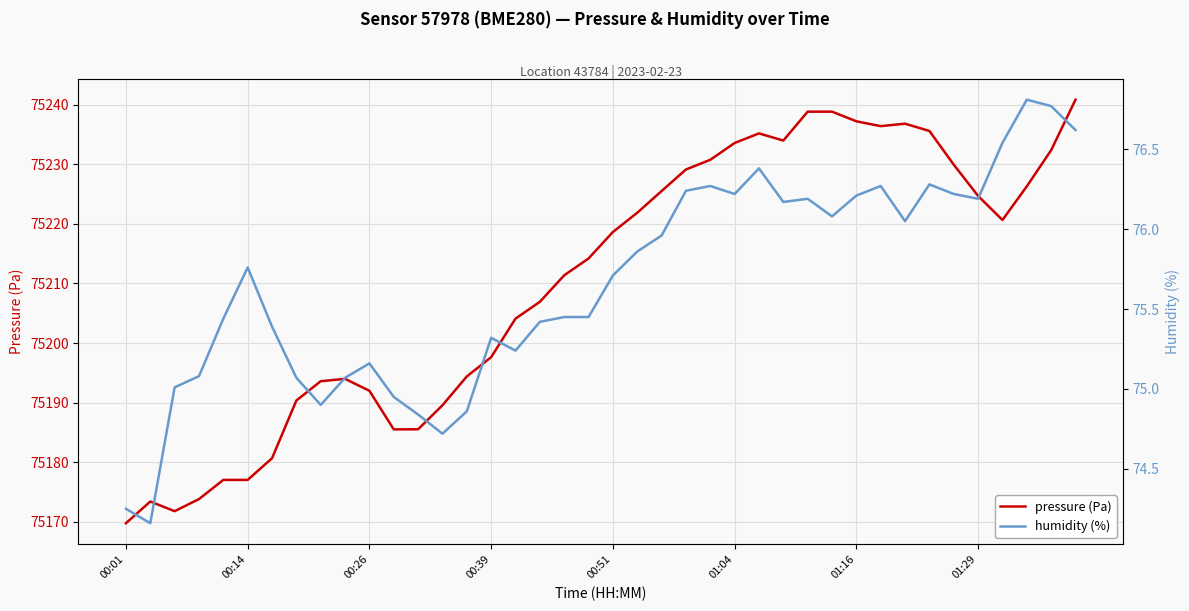

True or false: pressure (Pa) and humidity (%) cross at least once.

False